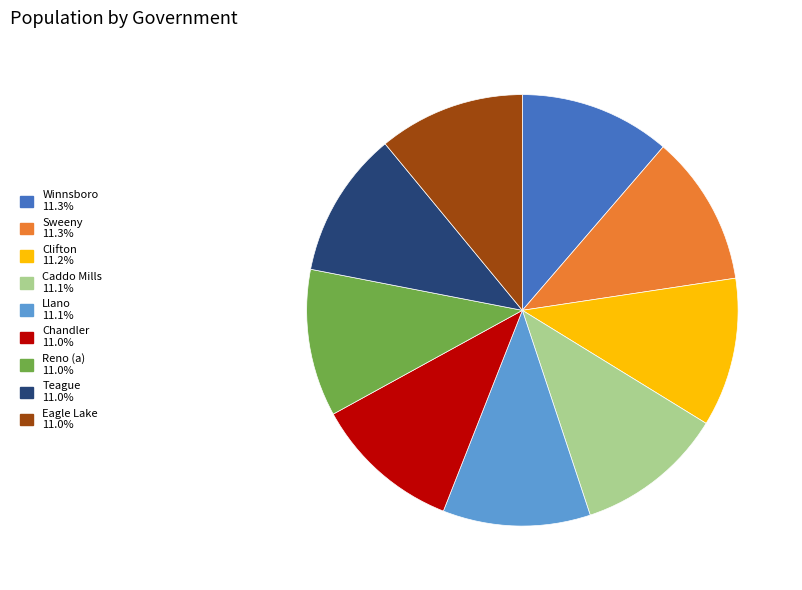

Approximately how many times larger is the value at Llano compared to Reno (a)?

1.0